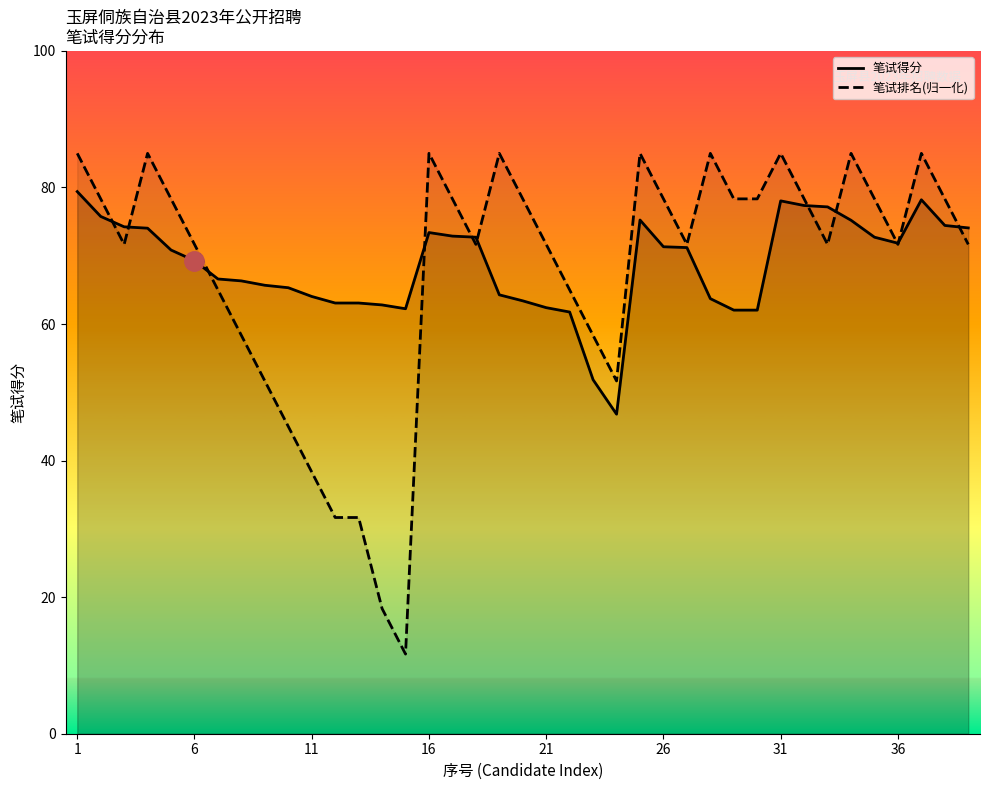

How many series are shown in this chart?

2